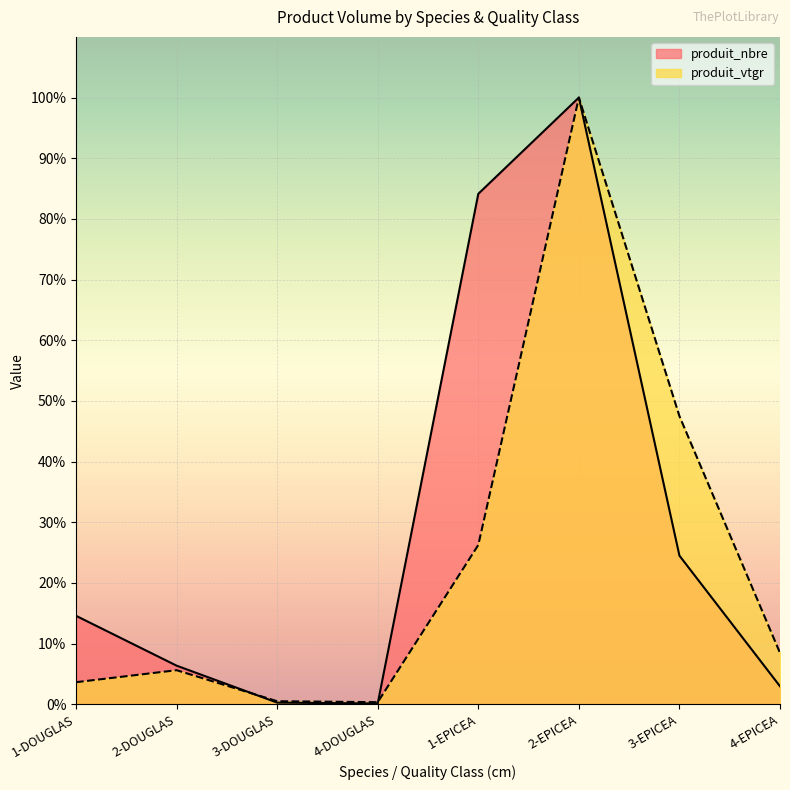

Which category has the highest value in the produit_nbre series?

2-EPICEA